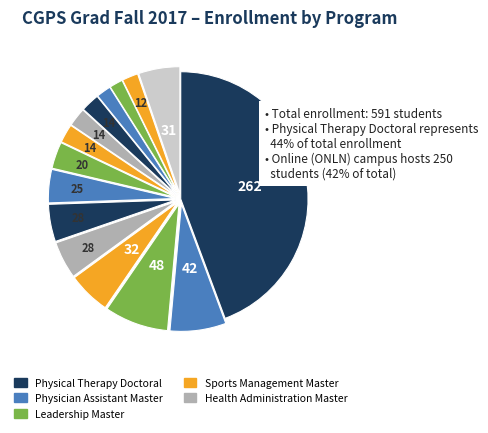

Count the number of slices in the pie.

15